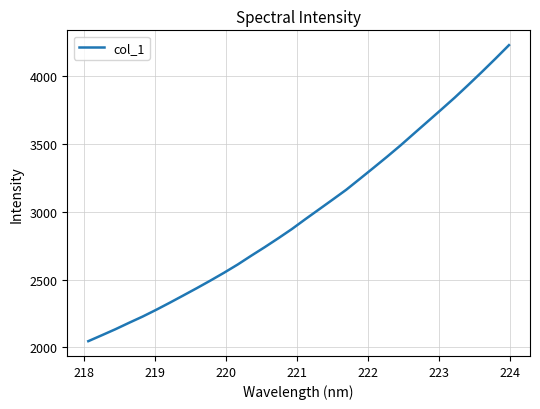

What is the greatest value displayed?

4228.1